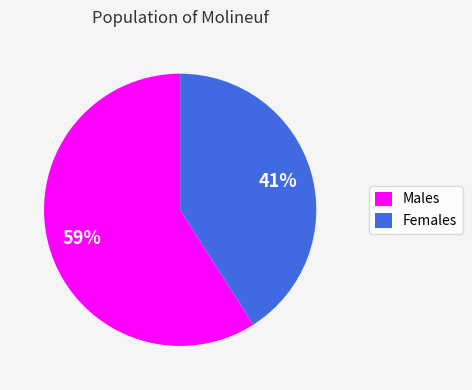

Is the sum of Males and Females greater than half?

Yes